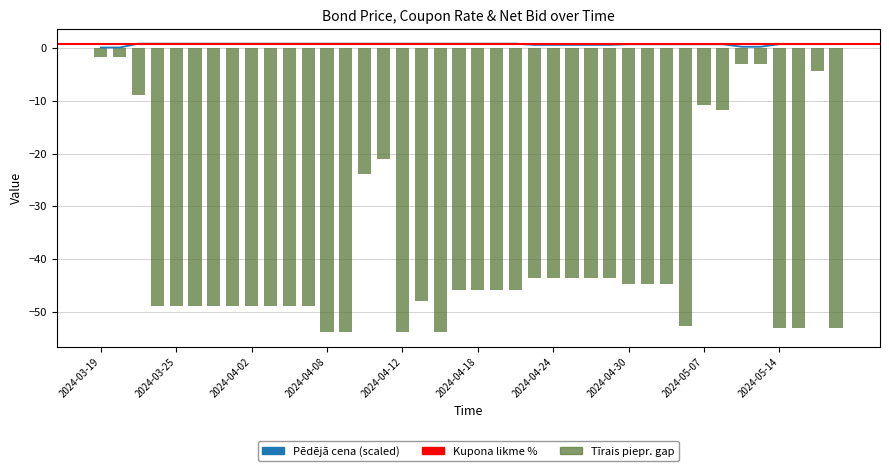

At which label does Pēdējā cena reach its peak?

2024-03-21